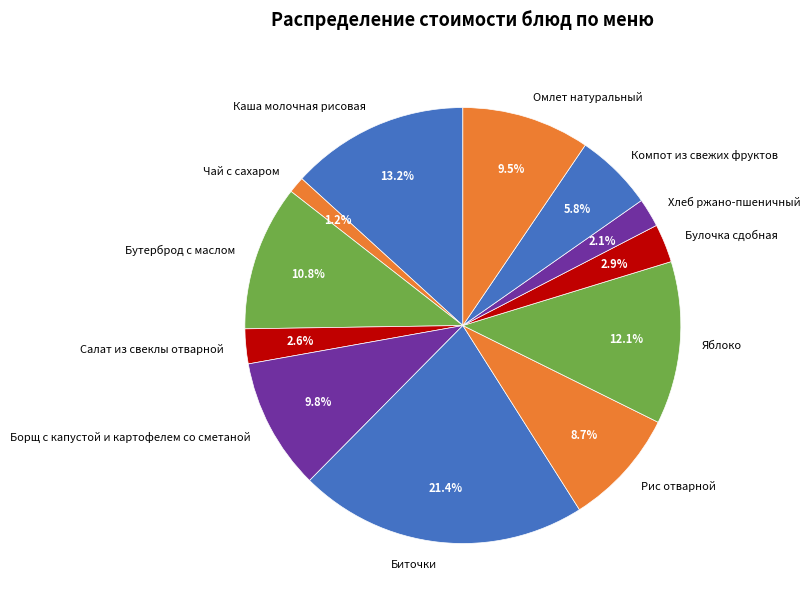

Is Каша молочная рисовая the majority of the pie?

No